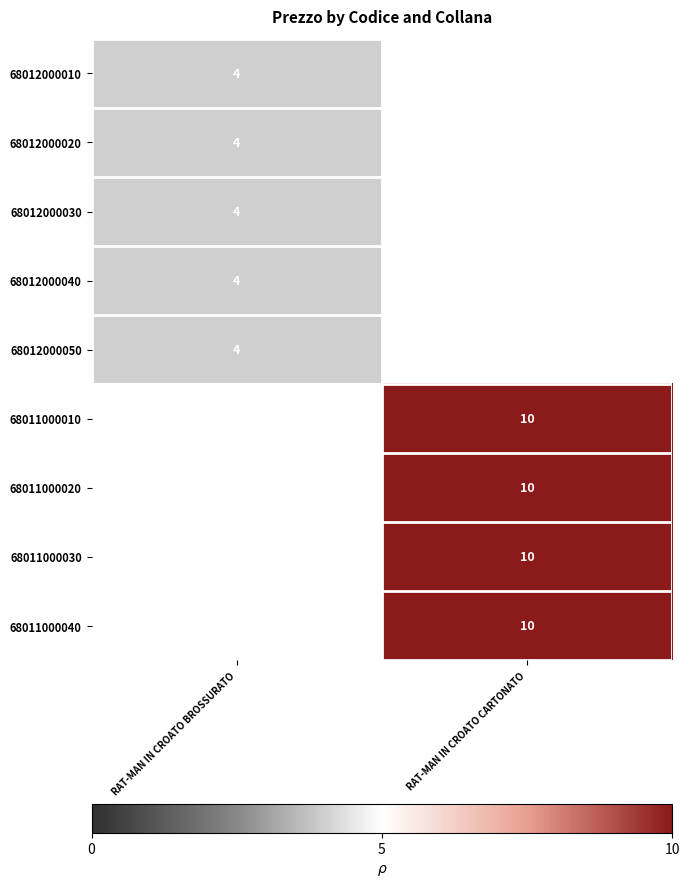

At how many categories does at least one series exceed 0?

1